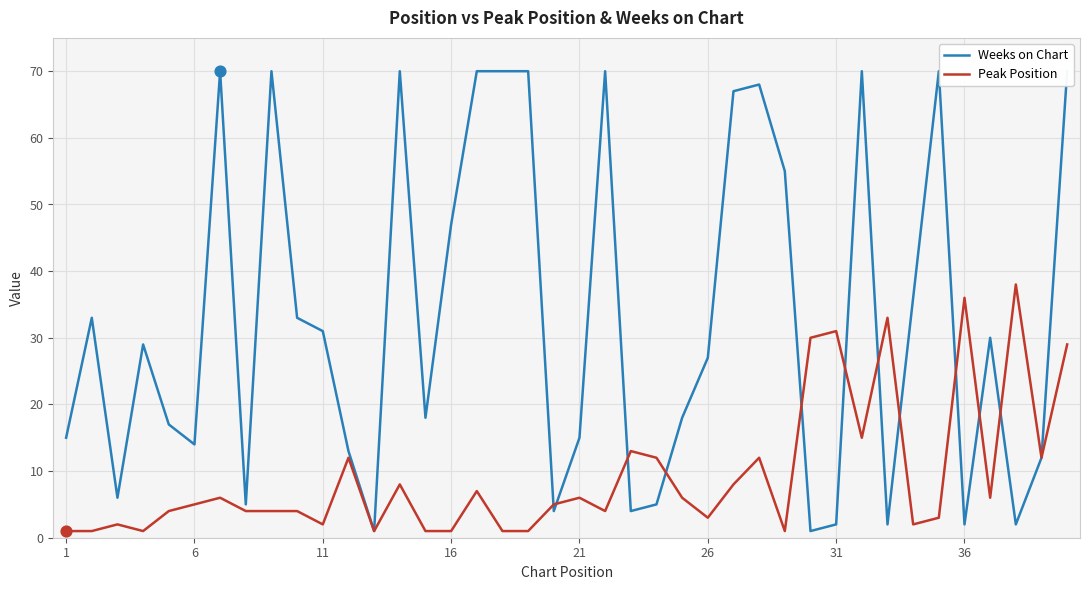

The value of Peak Position at 36 is 48. True or false?

False